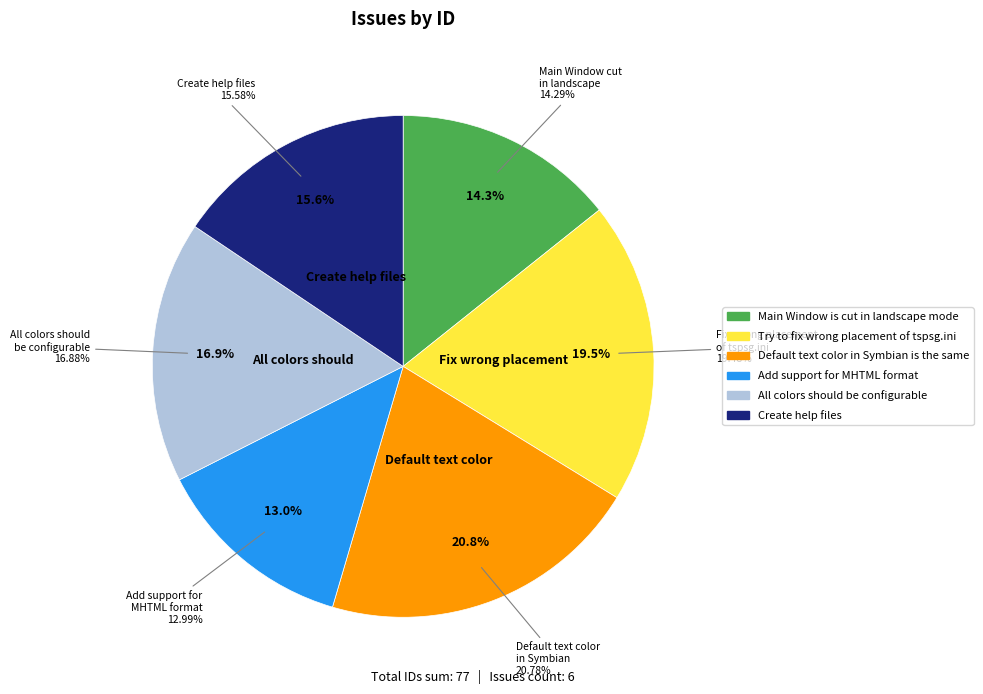

The All colors should be configurable slice represents 3% of the pie. True or false?

False